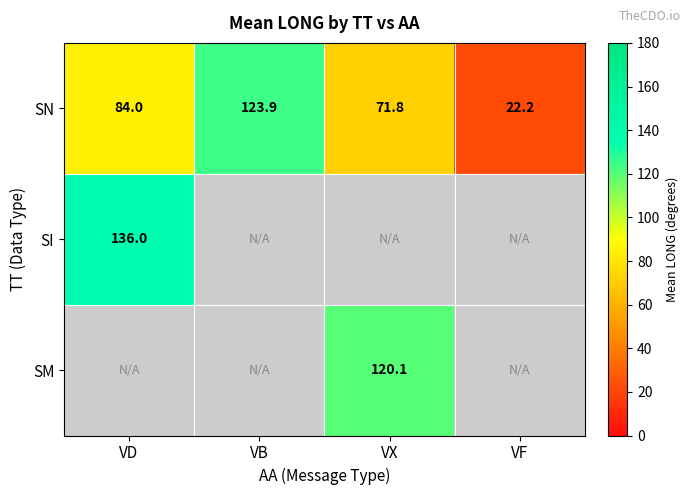

Rank the categories by SN value from lowest to highest.

VF, VX, VD, VB